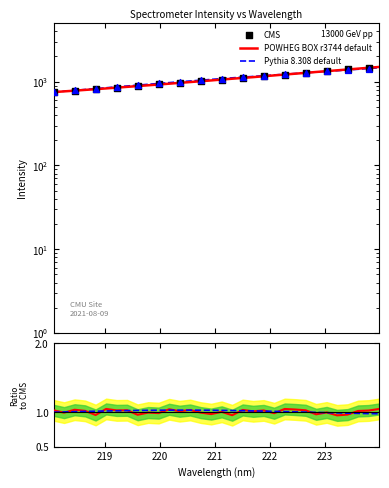

What is the change in value from 220.5444 to 223.408?

+409.0